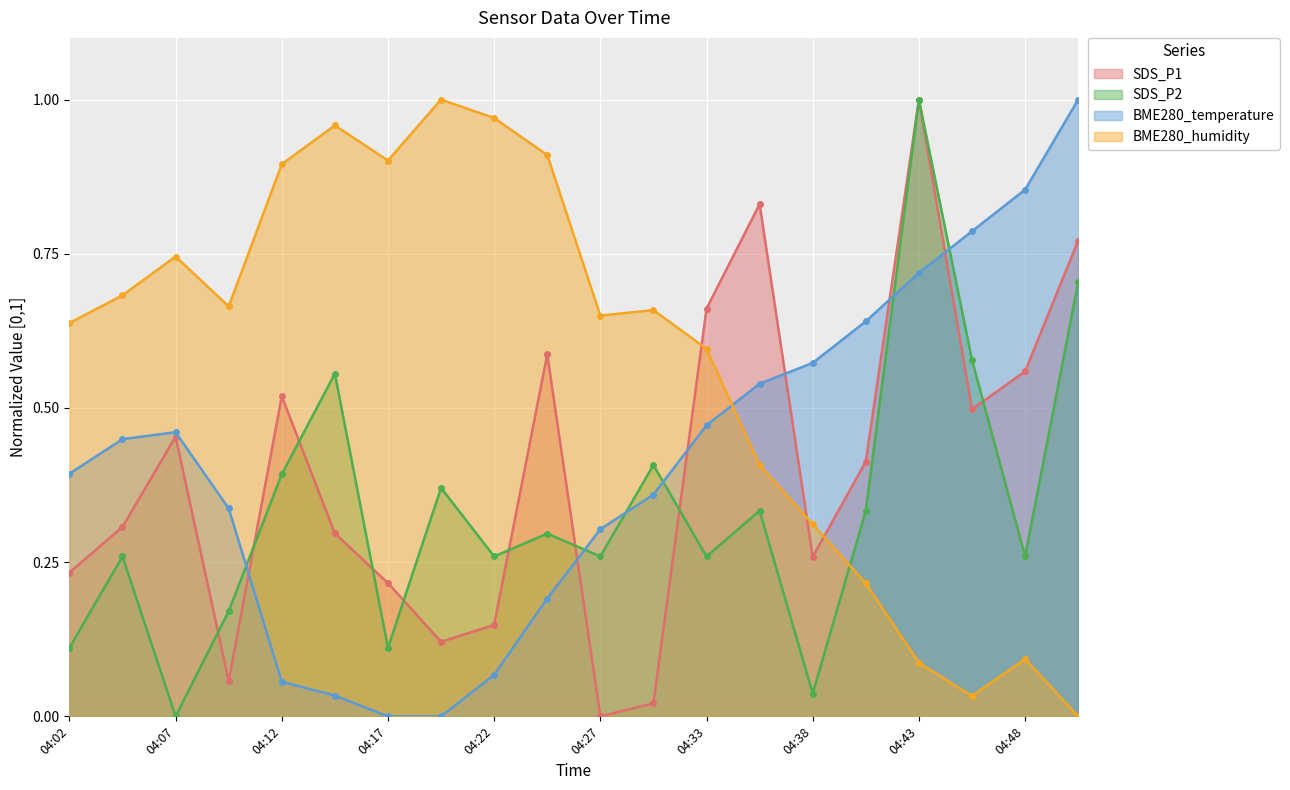

What is the difference between the maximum and minimum values in the BME280_temperature series?

1.0